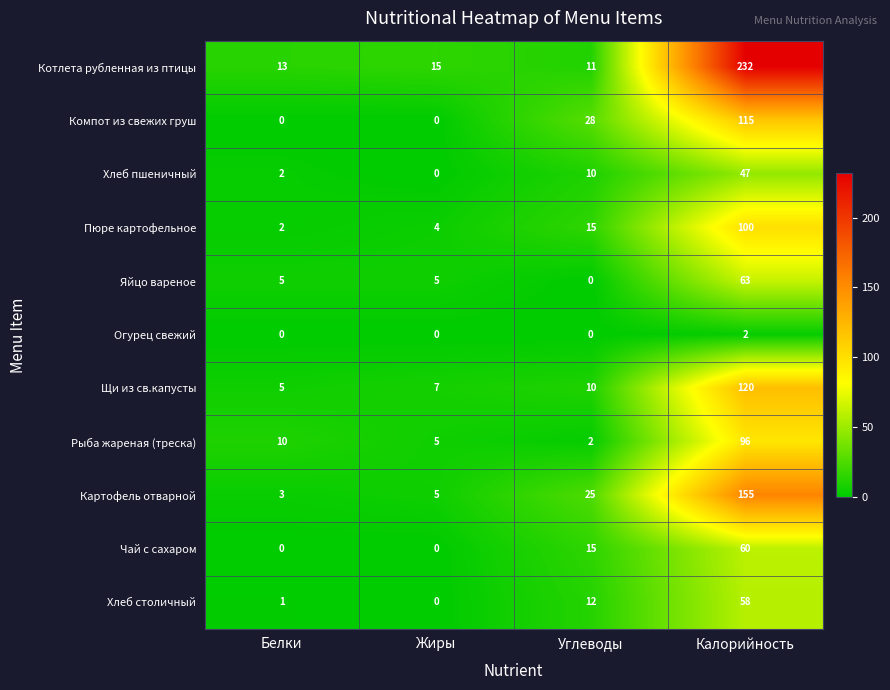

At which category is the sum across all series the highest?

Калорийность